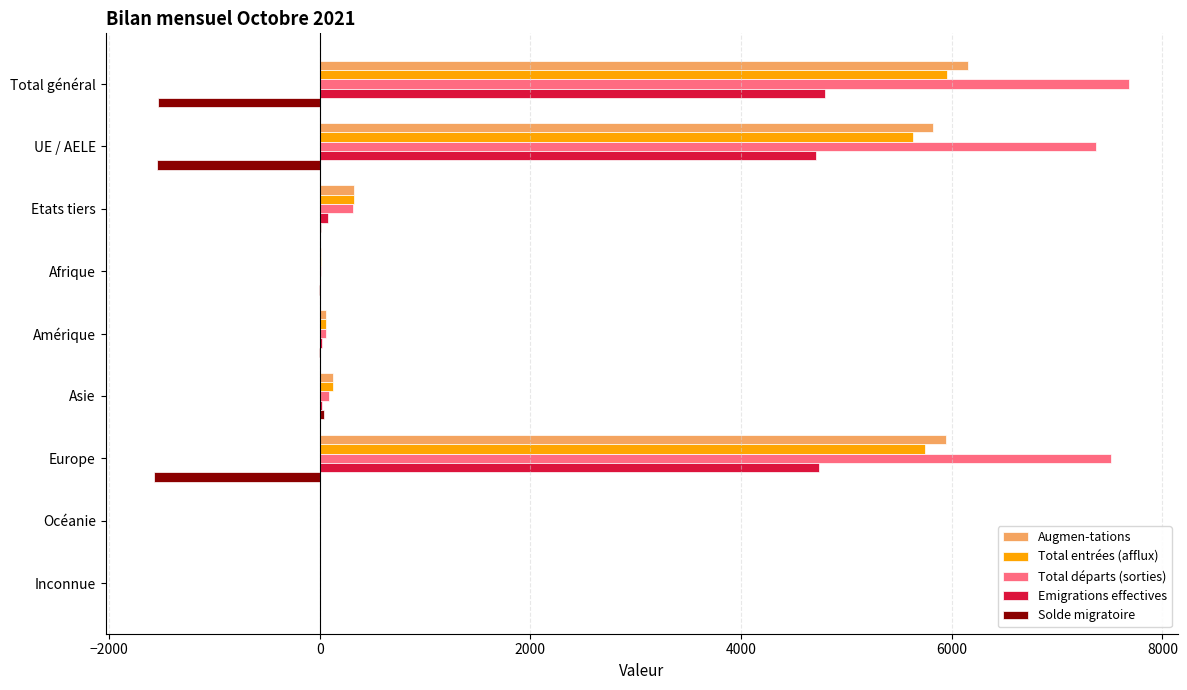

Which series has the largest range (max minus min)?

Total départs (sorties)